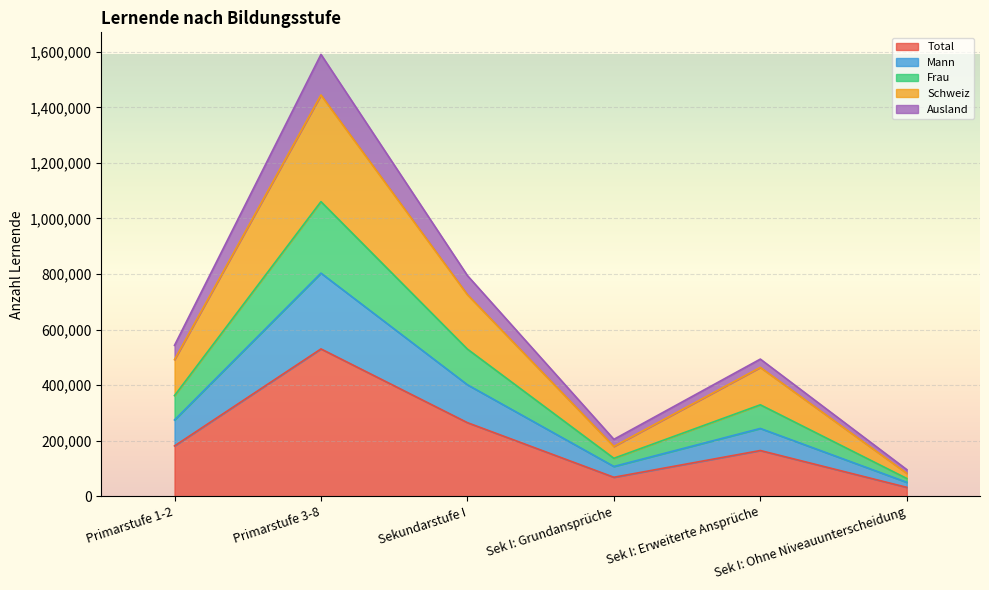

Is the value of Schweiz at Primarstufe 3-8 greater than the value of Mann at Sek I: Ohne Niveauunterscheidung?

Yes